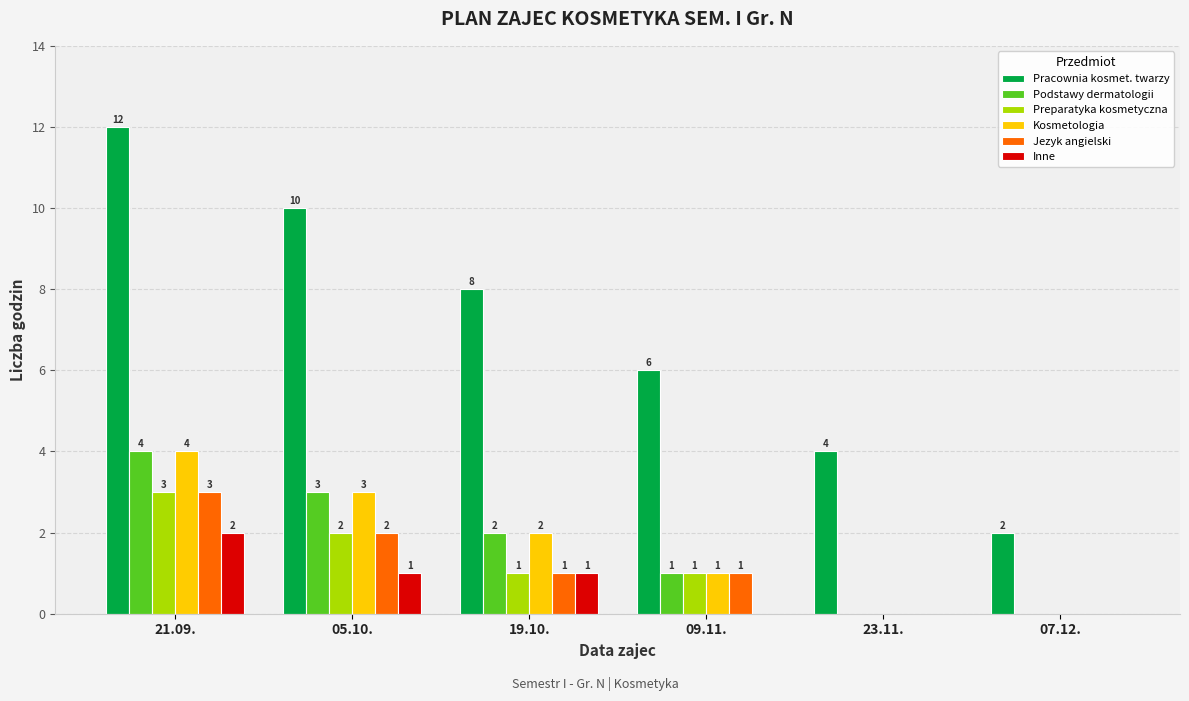

Count the number of data series in this chart.

6